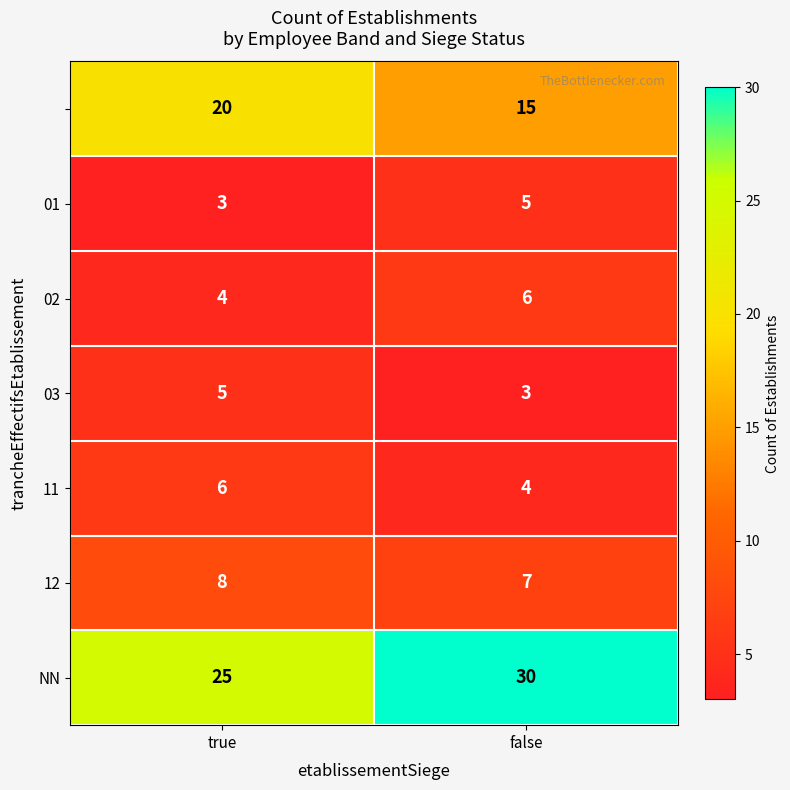

Count the number of categories in the chart.

2